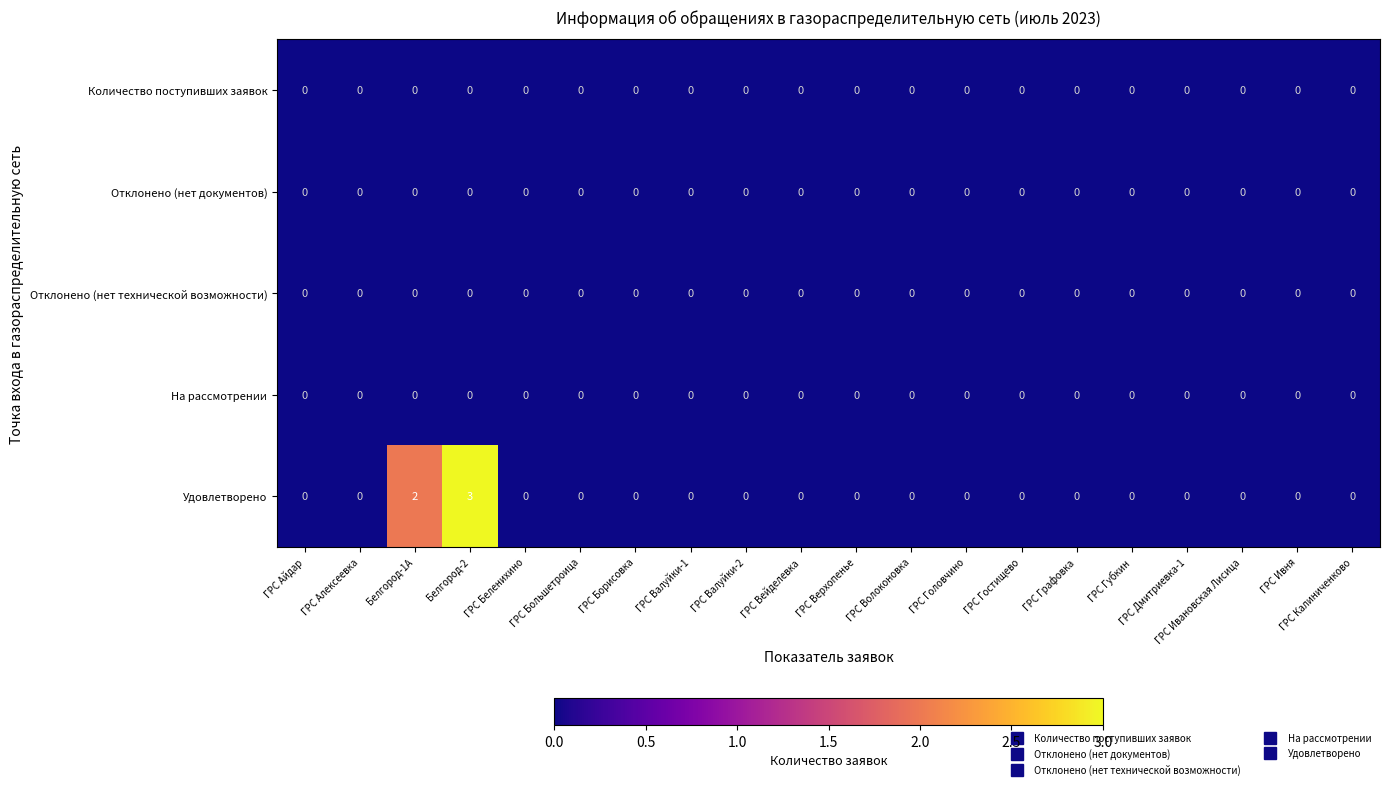

Which series has the largest total across all categories?

Удовлетворено